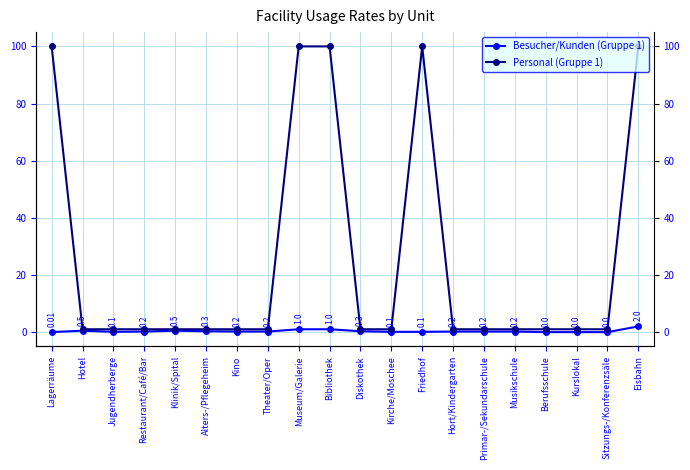

What is the spread (max minus min) of values at Eisbahn?

98.0